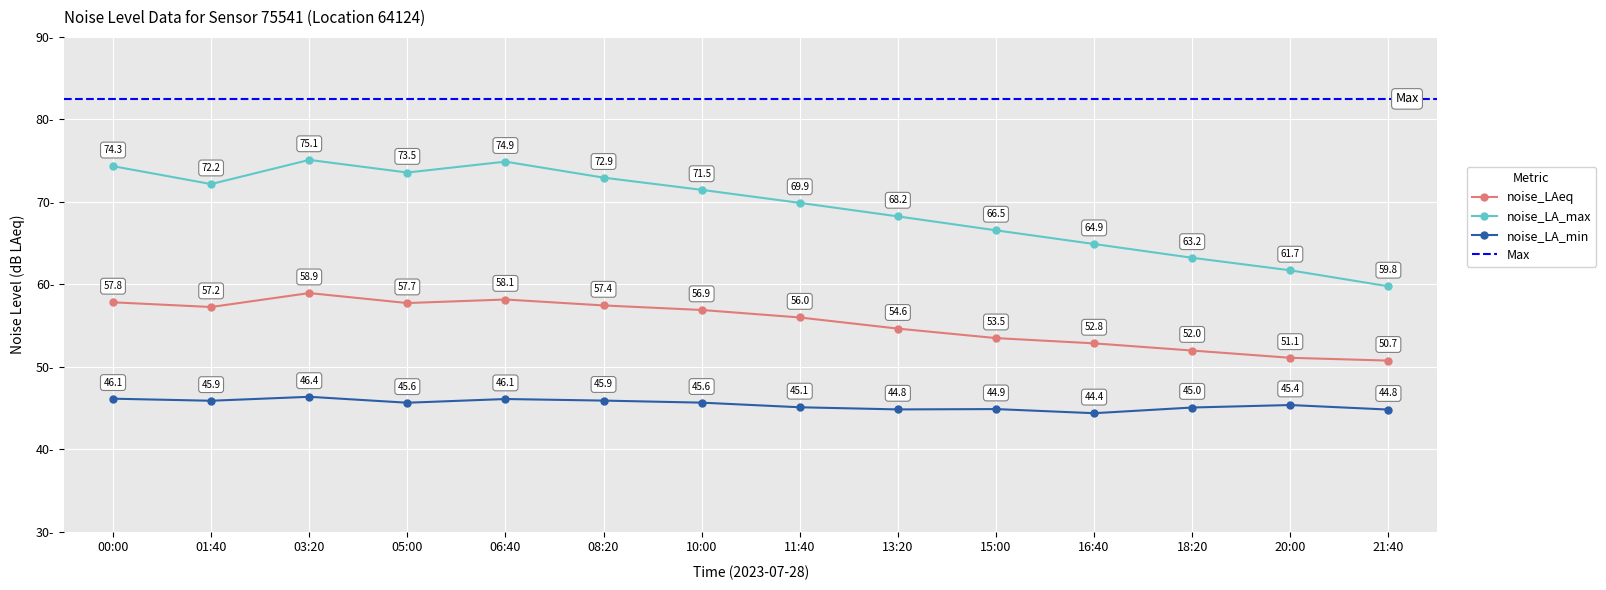

Count the number of categories in the chart.

14